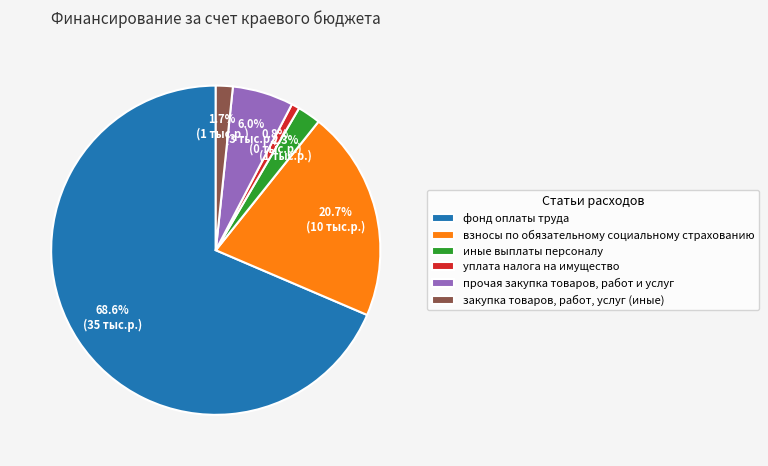

Which category accounts for the majority?

фонд оплаты труда